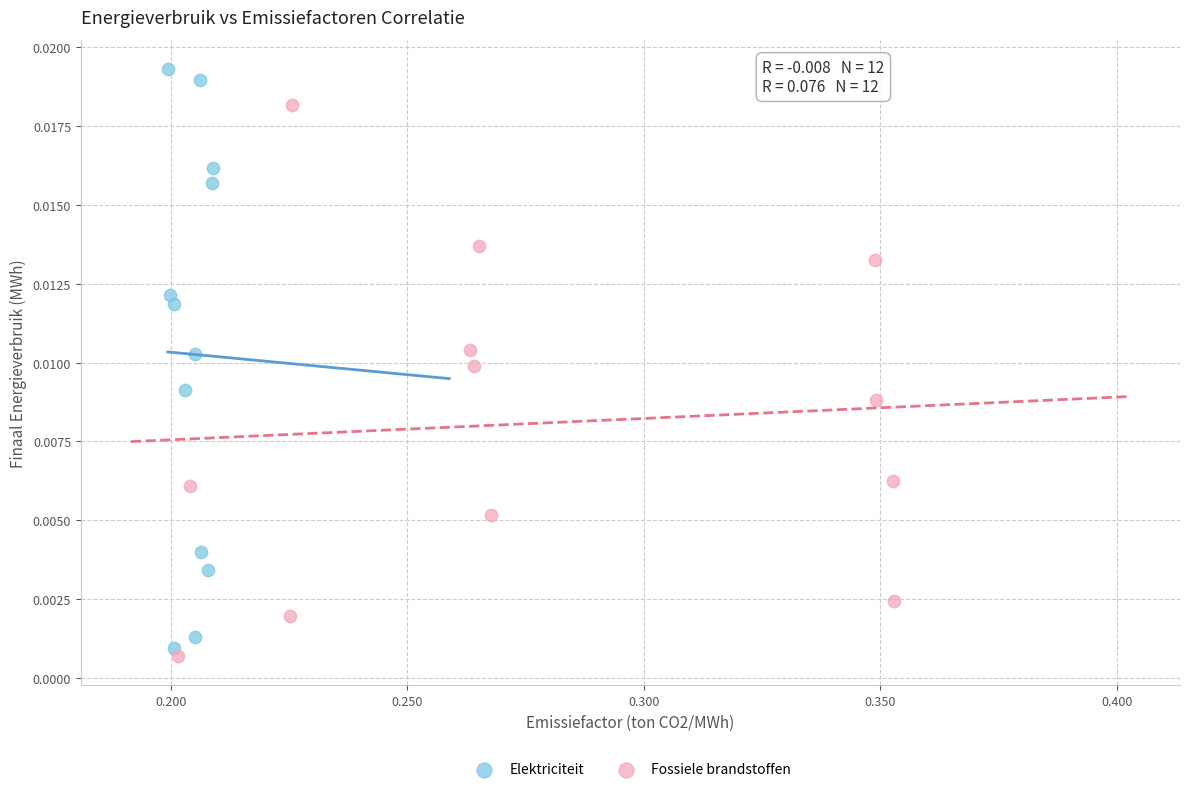

Which series has the widest spread of Y values?

Elektriciteit